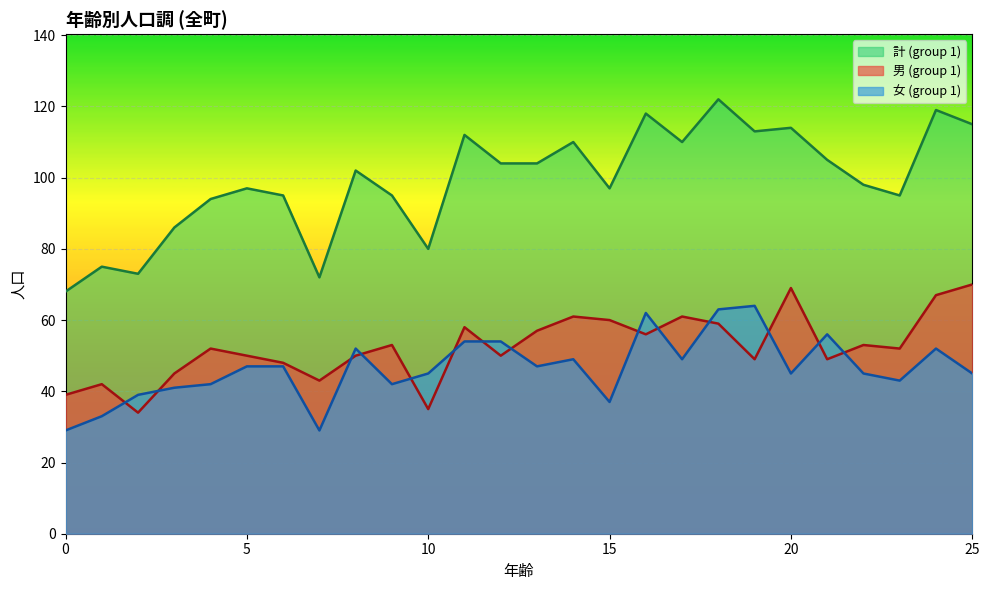

True or false: 計 (group 1) and 男 (group 1) intersect in this chart.

False